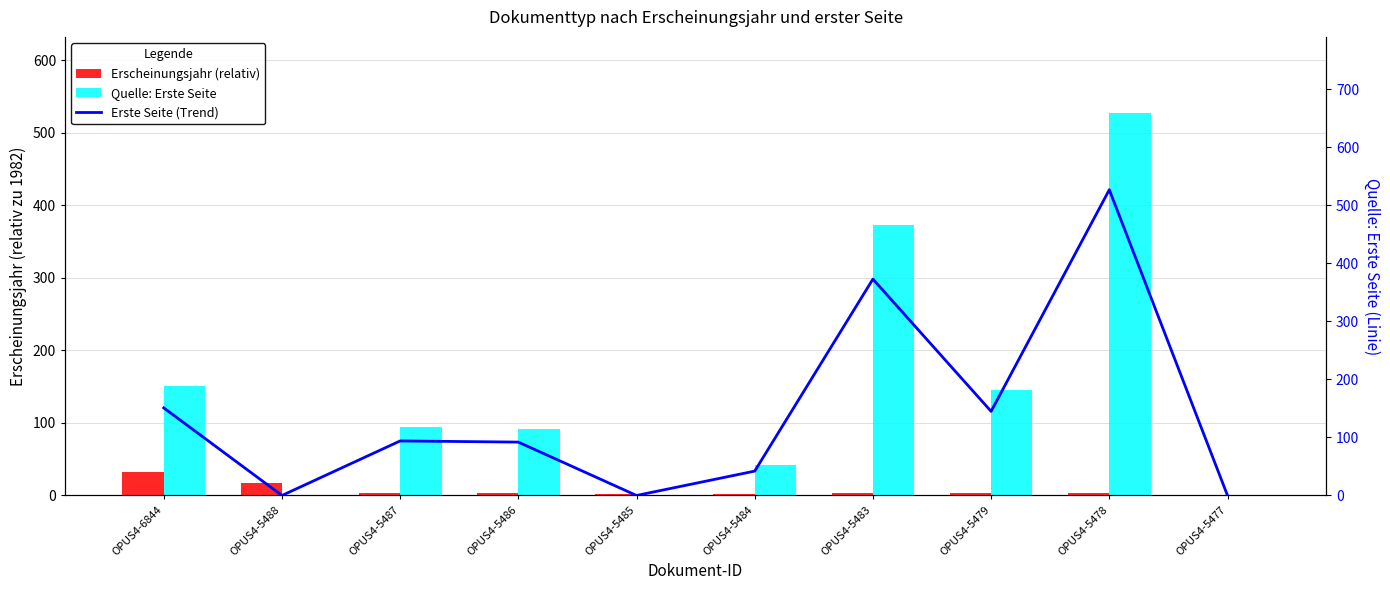

Which category has the highest value across all series?

OPUS4-5478